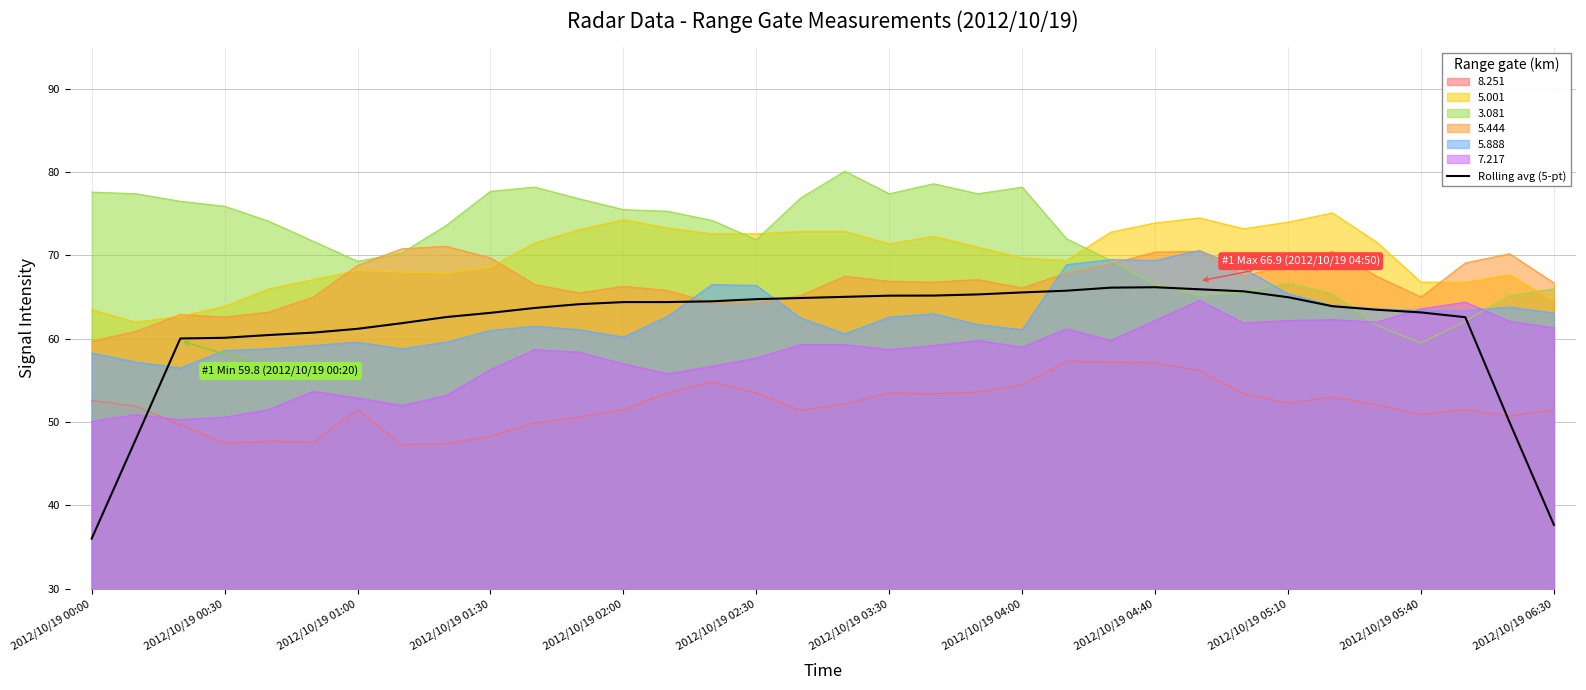

Is it true that the value at 13 is 64.4?

True